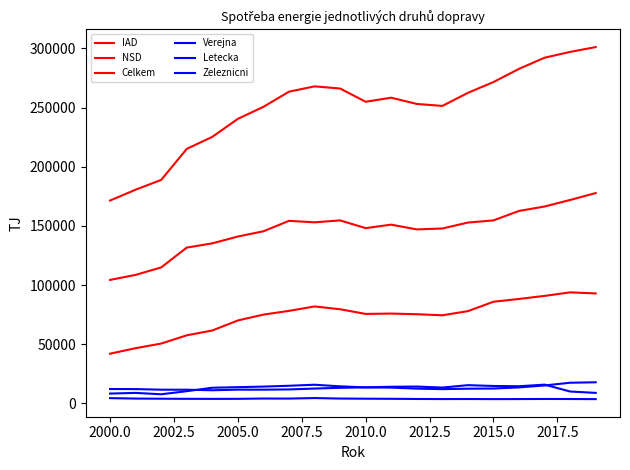

How many lines are shown in the chart?

6